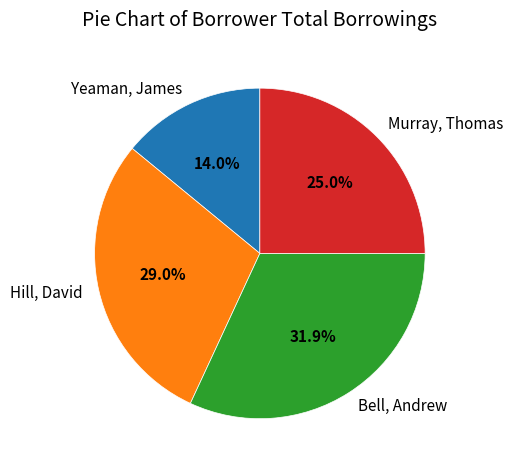

True or false: Murray, Thomas accounts for 25% of the total.

True